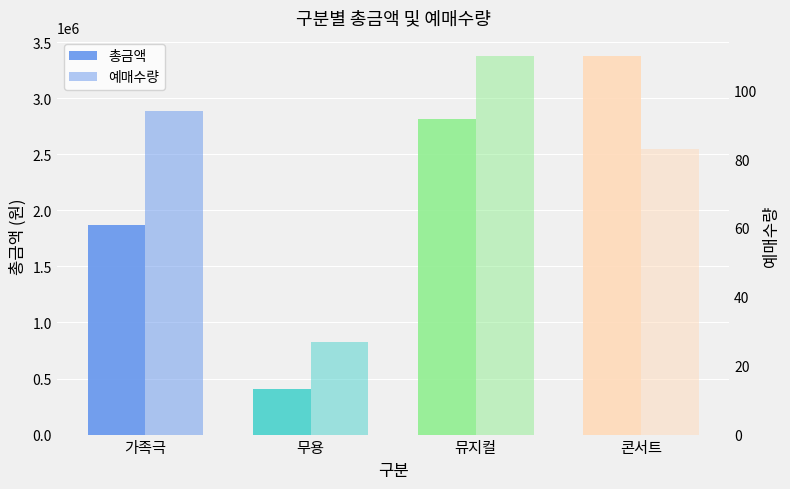

What is the sum of all 예매수량 values?

314